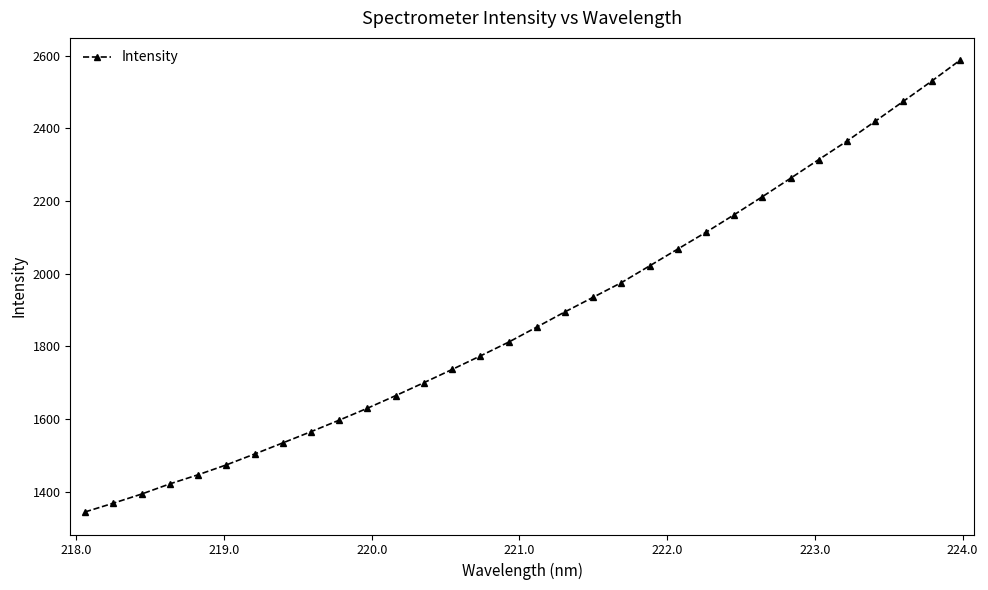

Reading left to right, what are all the values shown in this chart?

1344.1	1368.2	1393.3	1421.3	1446.4	1473.6	1503.5	1534.1	1565.1	1596.8	1629.7	1664.3	1700.0	1736.4	1773.6	1811.5	1853.1	1895.0	1935.2	1975.5	2021.6	2068.0	2114.2	2162.4	2212.1	2262.8	2314.3	2365.2	2419.6	2474.6	2529.9	2587.1